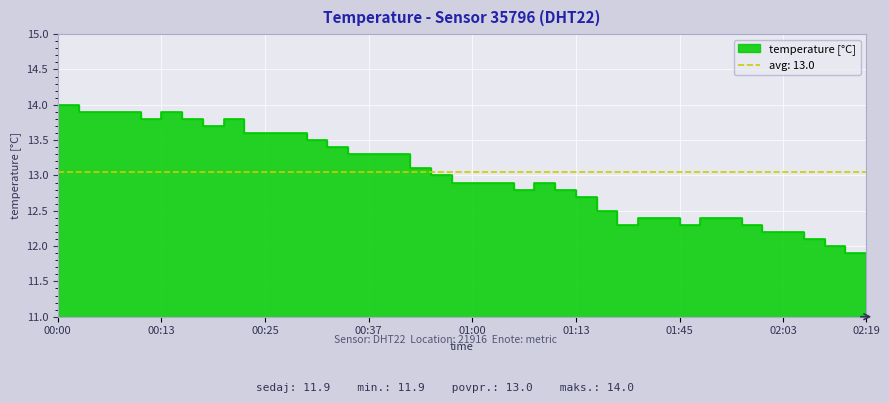

Reading left to right, what are all the values shown in this chart?

00:00=14.0	00:03=14.0	00:05=13.9	00:08=13.9	00:10=13.9	00:13=13.8	00:15=13.9	00:18=13.8	00:20=13.7	00:23=13.8	00:25=13.6	00:27=13.6	00:30=13.6	00:32=13.5	00:35=13.4	00:37=13.3	00:40=13.3	00:42=13.3	00:50=13.1	00:55=13.0	01:00=12.9	01:03=12.9	01:05=12.9	01:08=12.8	01:10=12.9	01:13=12.8	01:15=12.7	01:31=12.5	01:39=12.3	01:42=12.4	01:45=12.4	01:48=12.3	01:50=12.4	01:55=12.4	02:01=12.3	02:03=12.2	02:06=12.2	02:09=12.1	02:11=12.0	02:19=11.9